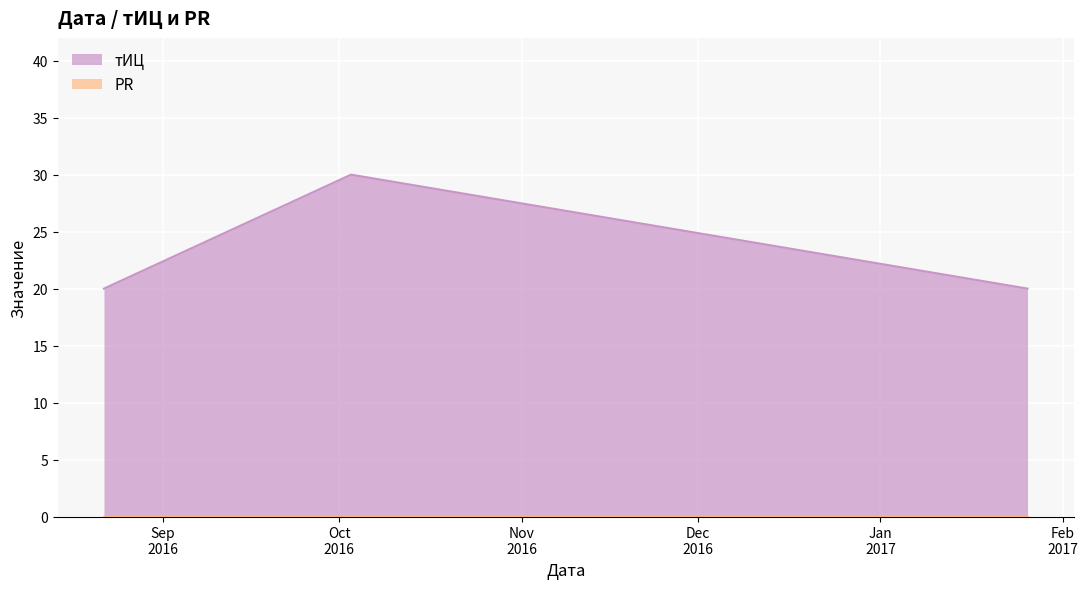

What is the average value?

23